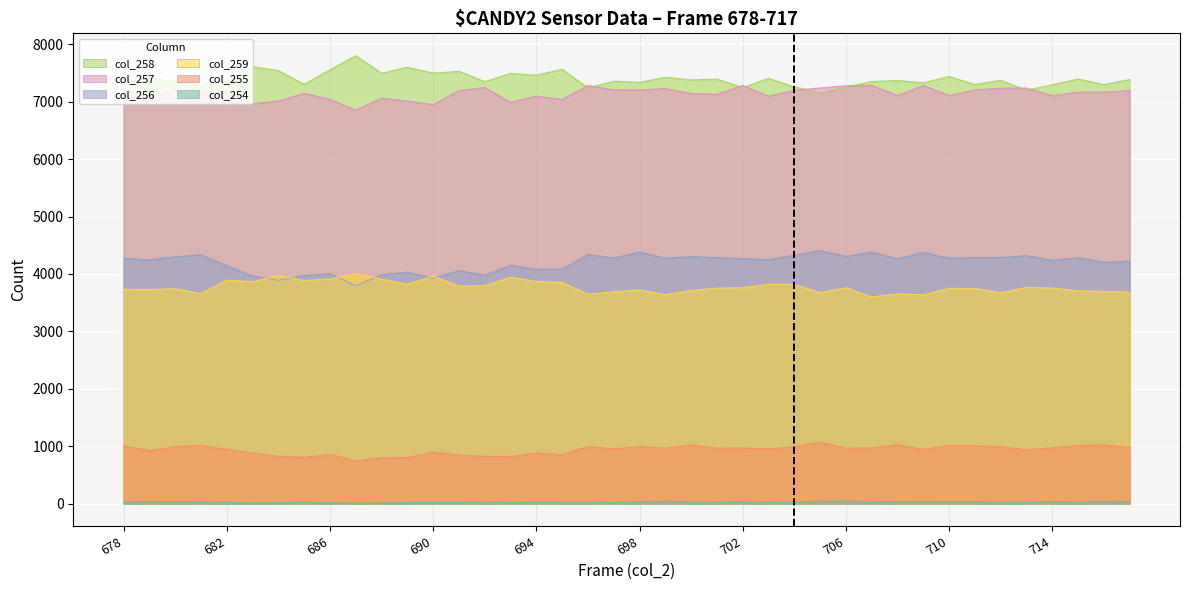

Rank the series at 683 from lowest to highest value.

col_254, col_255, col_259, col_256, col_257, col_258